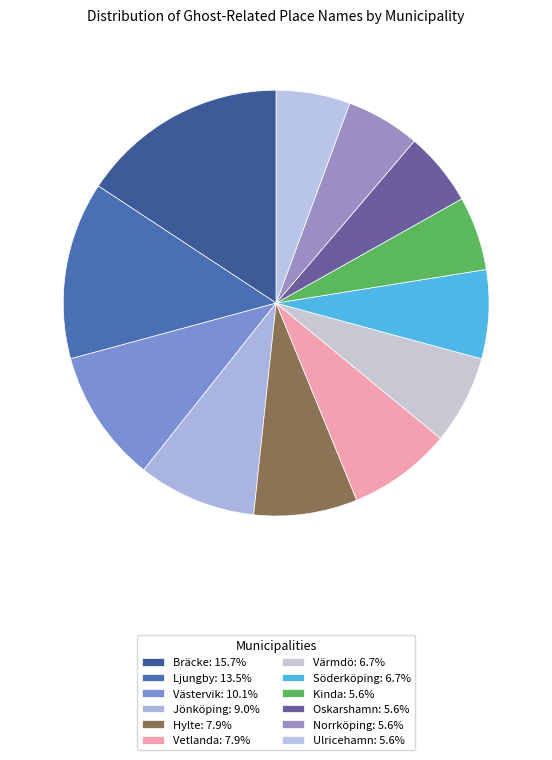

Is there a majority slice in this chart?

No